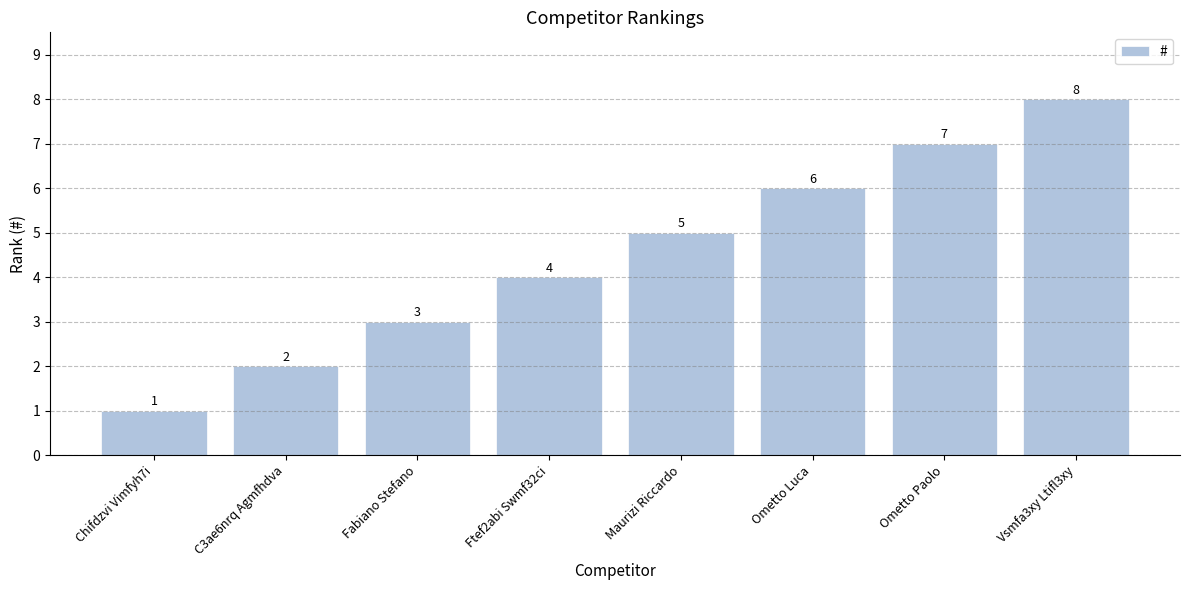

Count the values in the range 3 to 7.

5